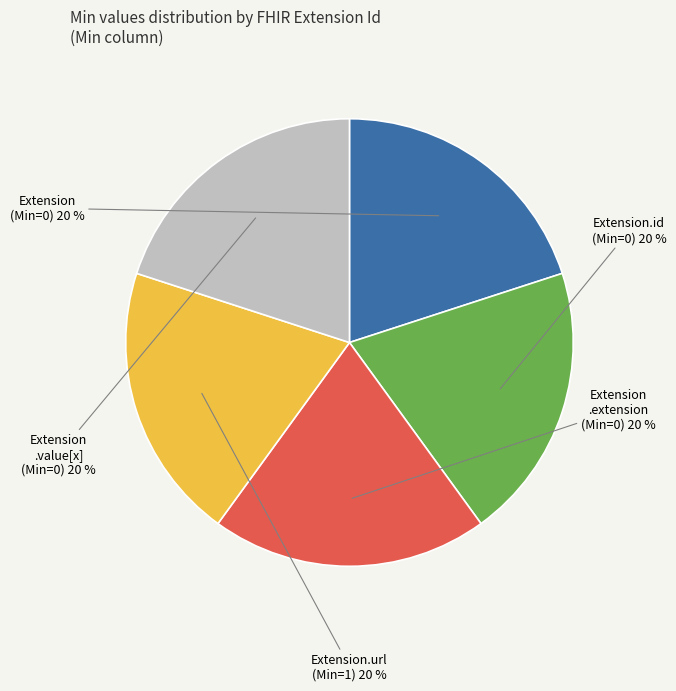

To the nearest percent, what is the average slice percentage?

20%